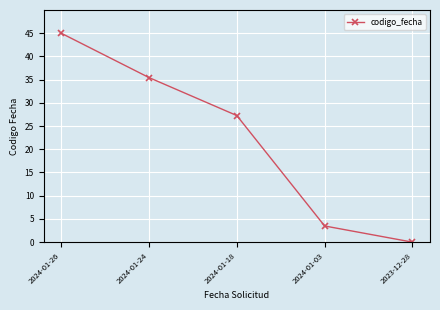

True or false: the data has more than 2 interior local peaks.

False